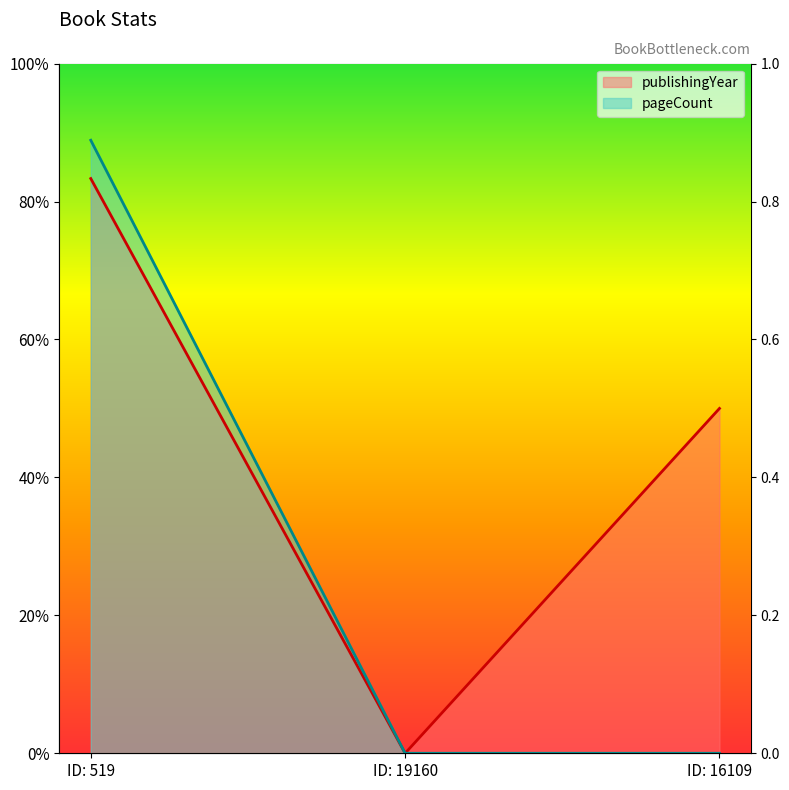

How many positive values does the publishingYear series have?

2